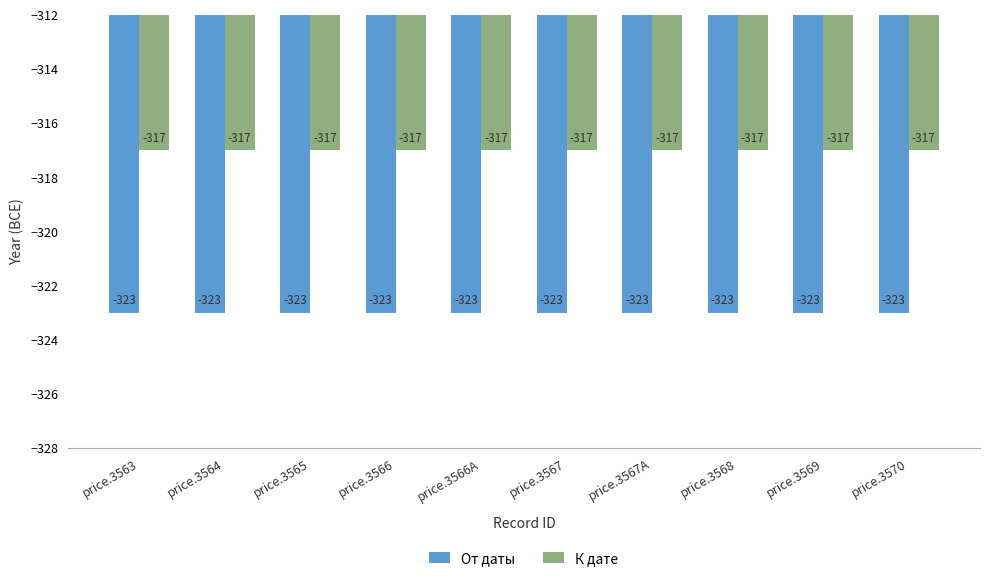

Is it true that К дате equals -567 at price.3567?

False